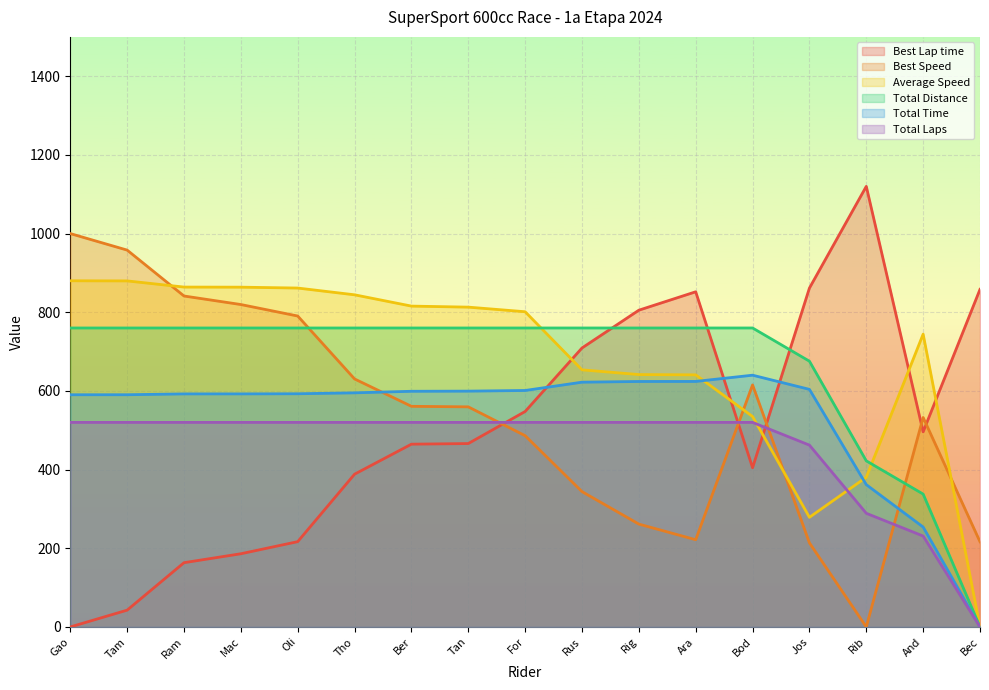

True or false: Best Speed has a value of 126.7 at Jos.

False